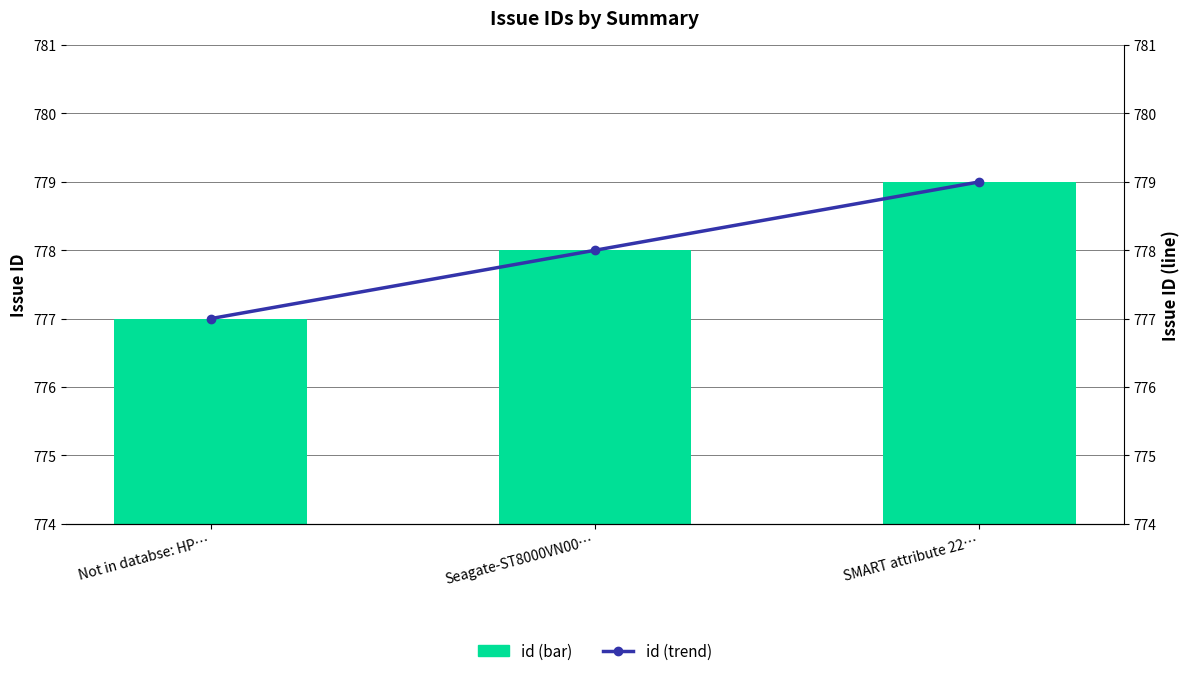

How many categories are shown in the chart?

3